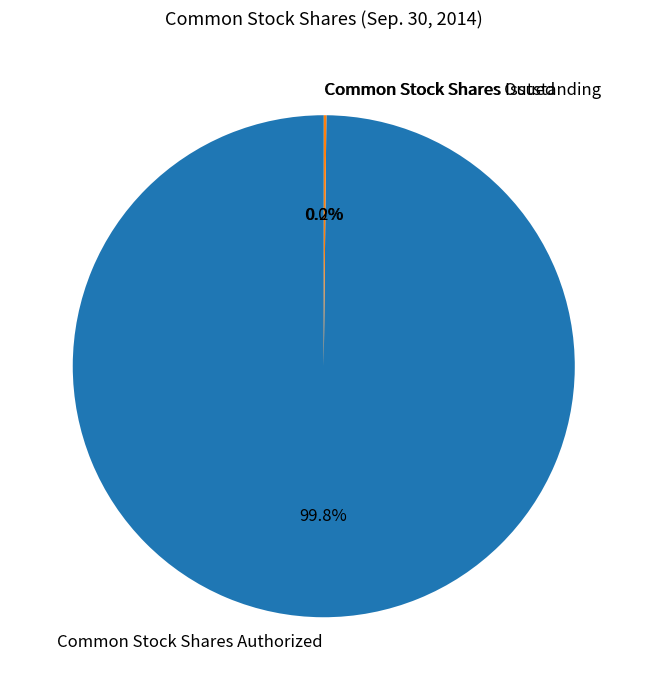

What is the majority slice?

Common Stock Shares Authorized